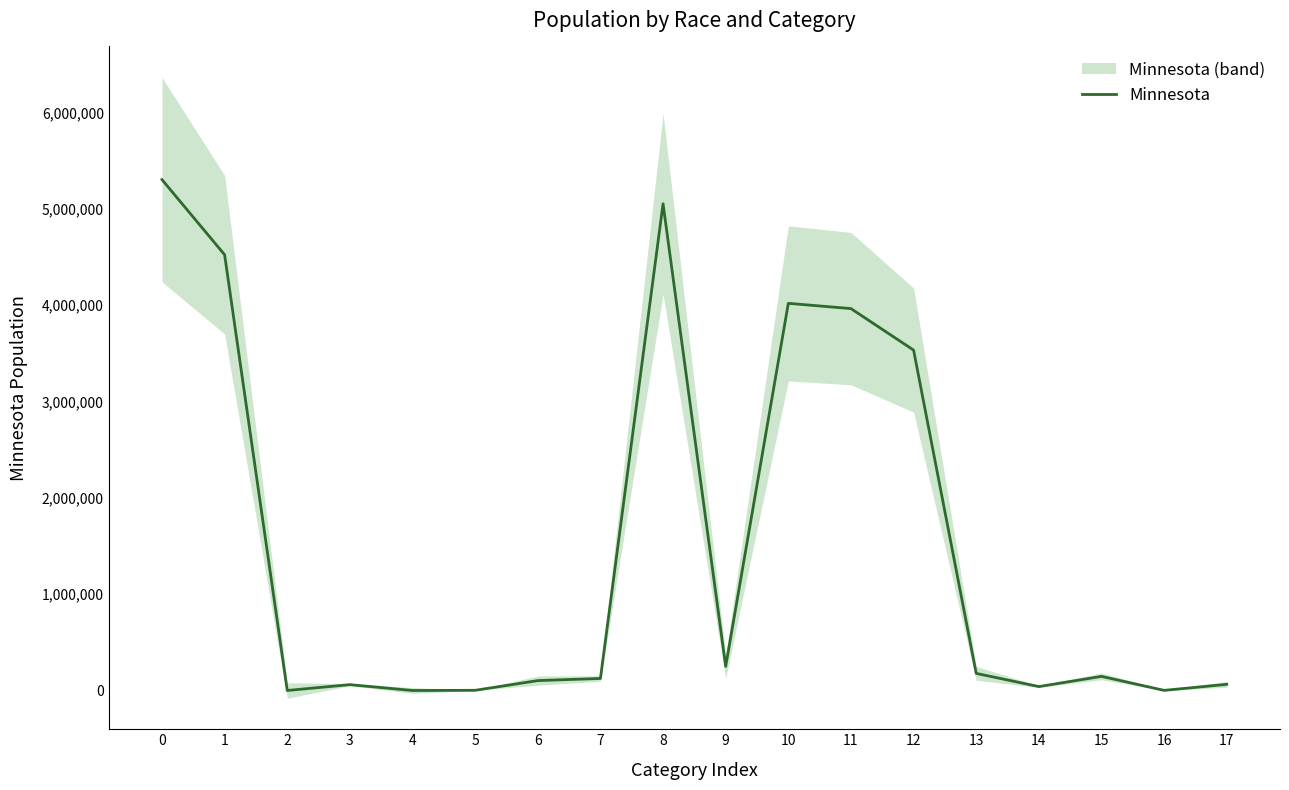

What is the maximum value shown in the chart?

5303925